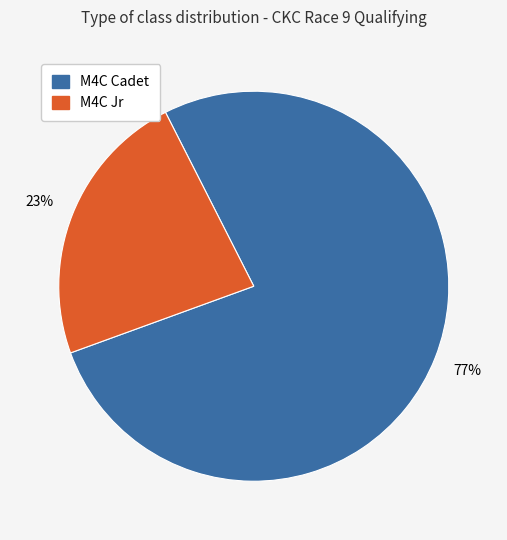

Between M4C Cadet and M4C Jr, which is larger?

M4C Cadet